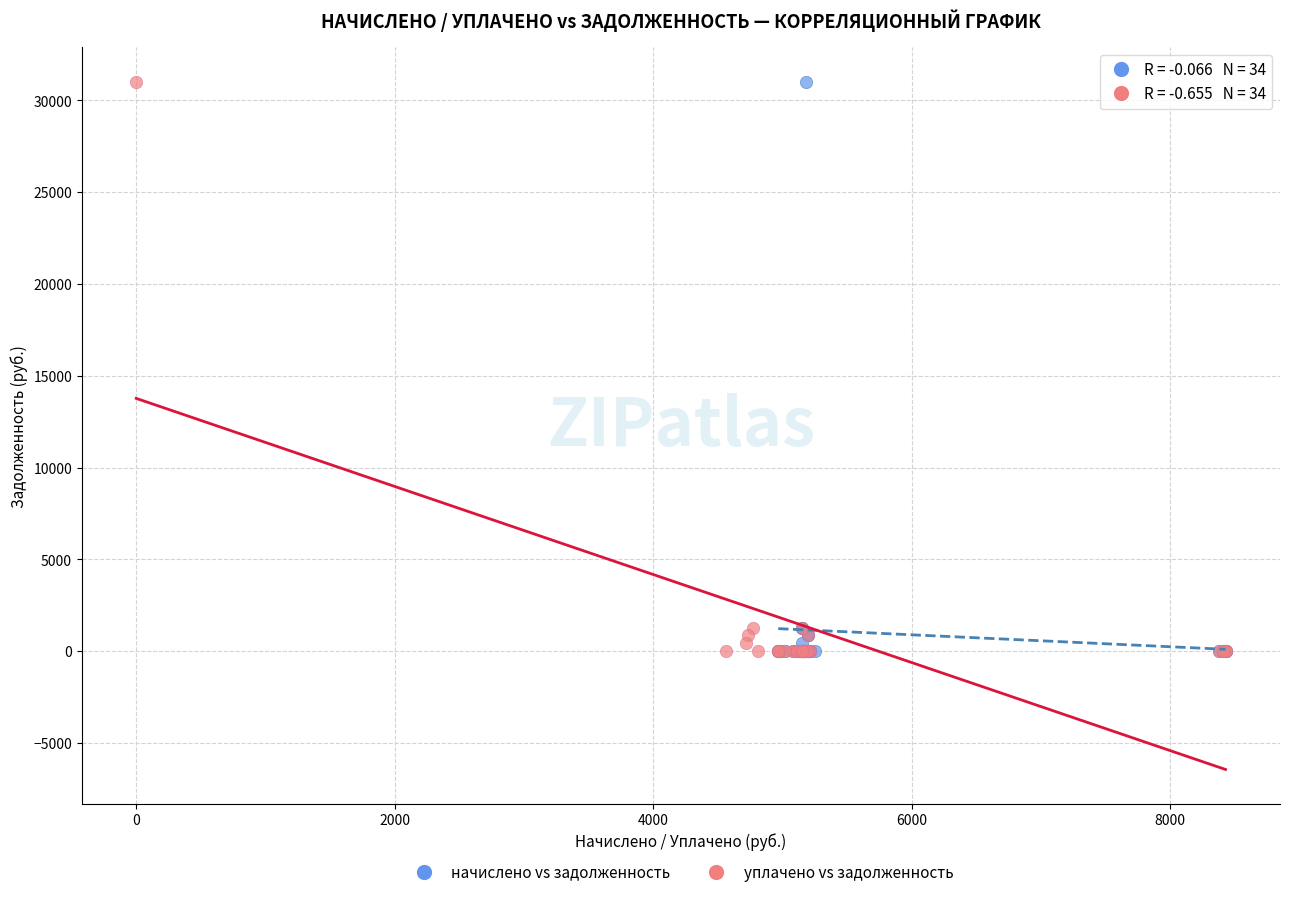

What are all the series names shown in the legend?

начислено vs задолженность, уплачено vs задолженность